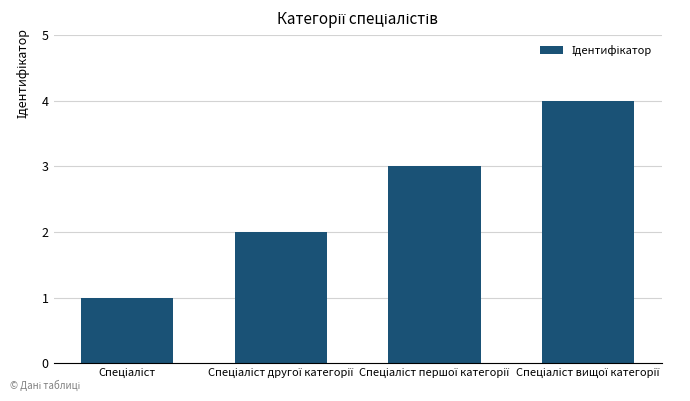

What is the greatest value displayed?

4